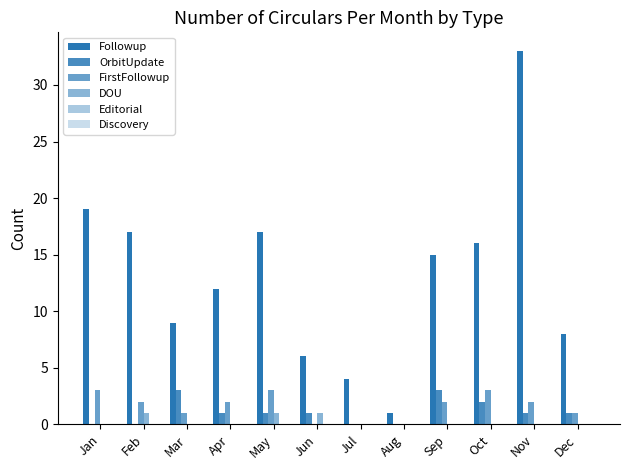

Does the chart contain stacked bars?

No